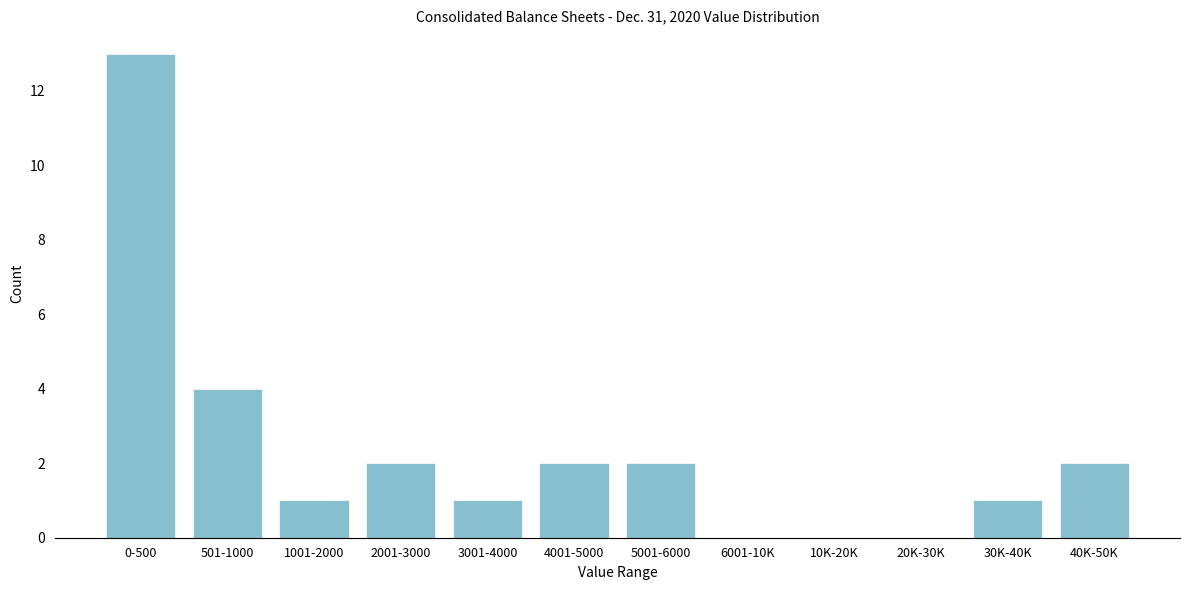

Reading left to right, transcribe all the data shown in this chart.

0-500=13	501-1000=4	1001-2000=1	2001-3000=2	3001-4000=1	4001-5000=2	5001-6000=2	6001-10K=0	10K-20K=0	20K-30K=0	30K-40K=1	40K-50K=2